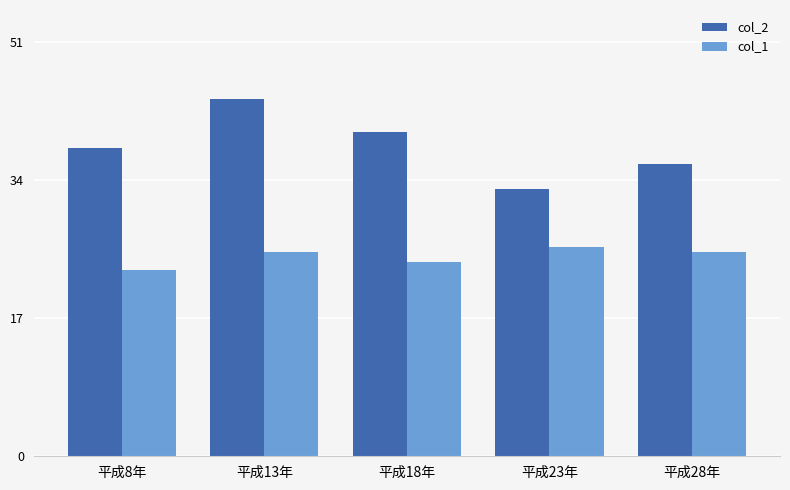

What are all the series names shown in the legend?

col_2, col_1